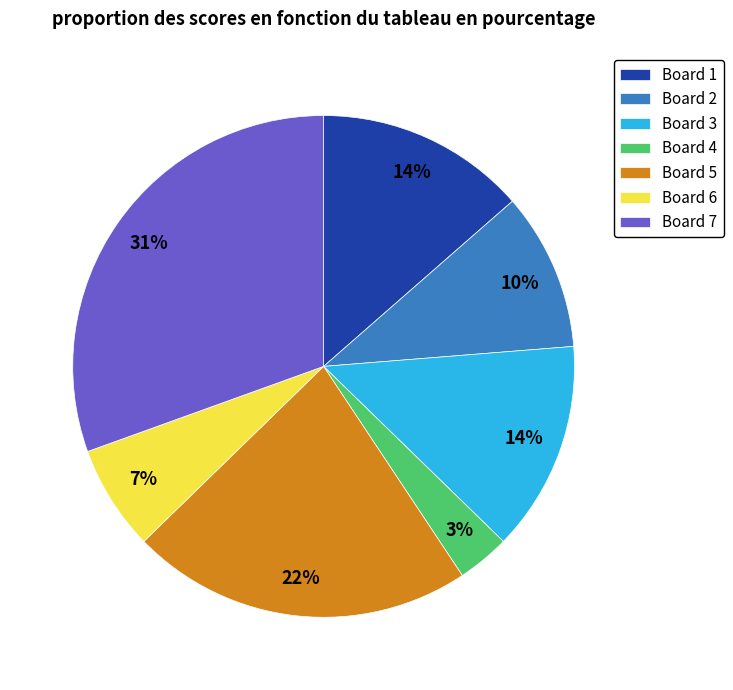

How many slices are in this pie chart?

7